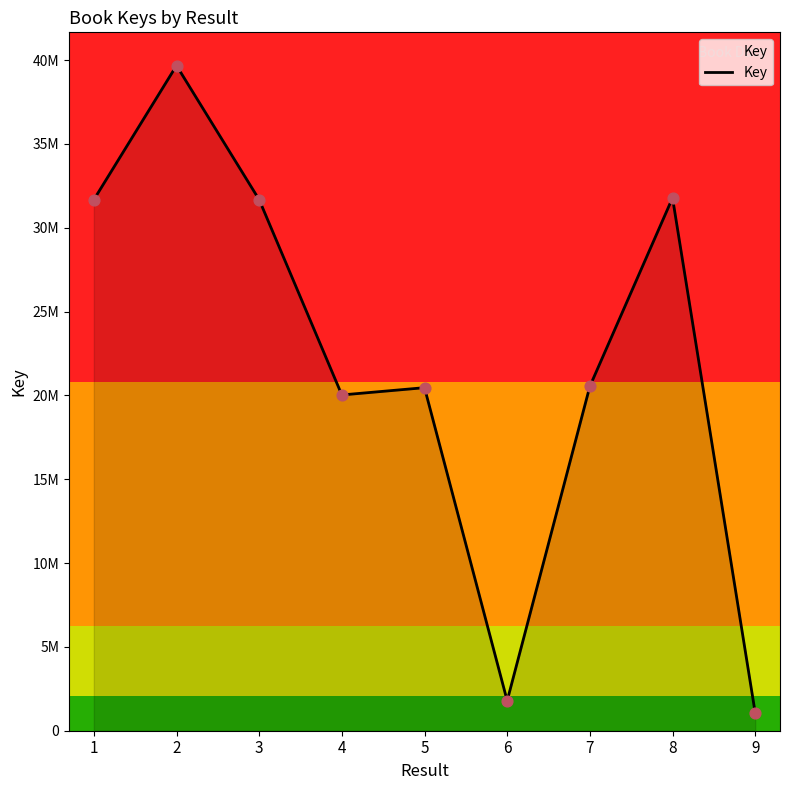

What is the change in value from 1 to 3?

+385